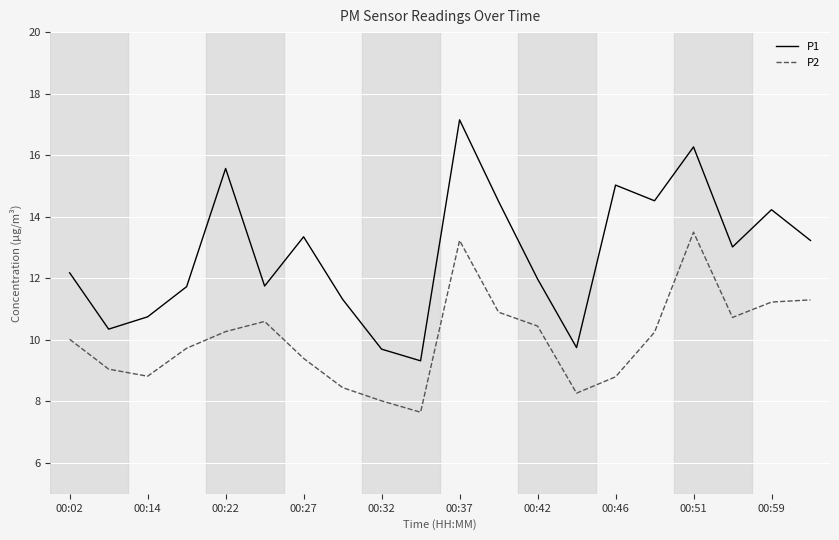

What is the smallest value displayed?

7.7